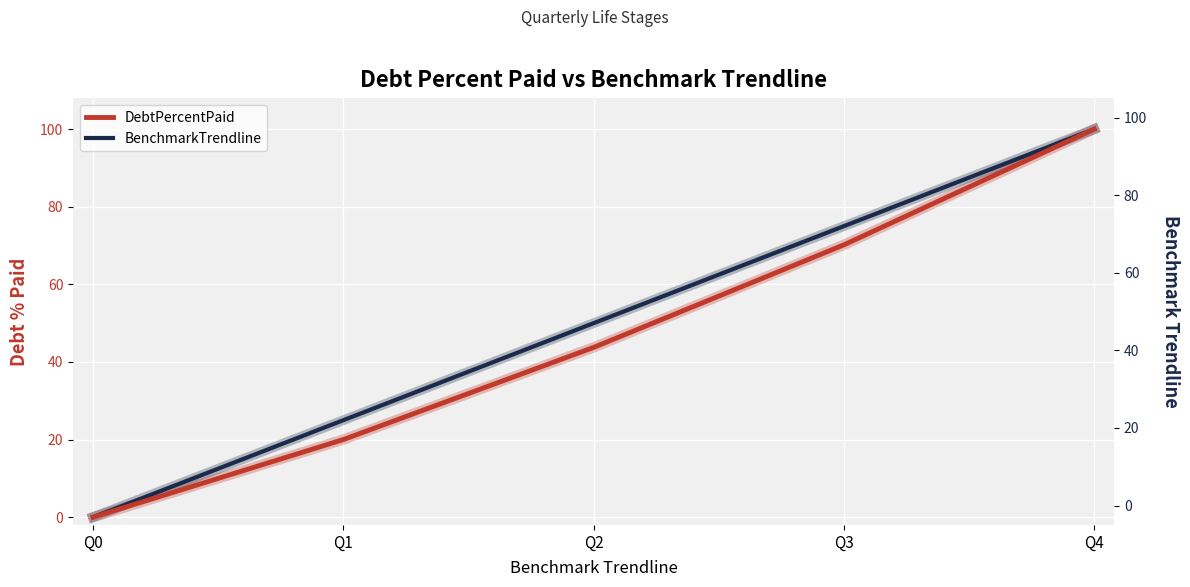

What is the sum of the BenchmarkTrendline values at Q1 and Q0?

25.0